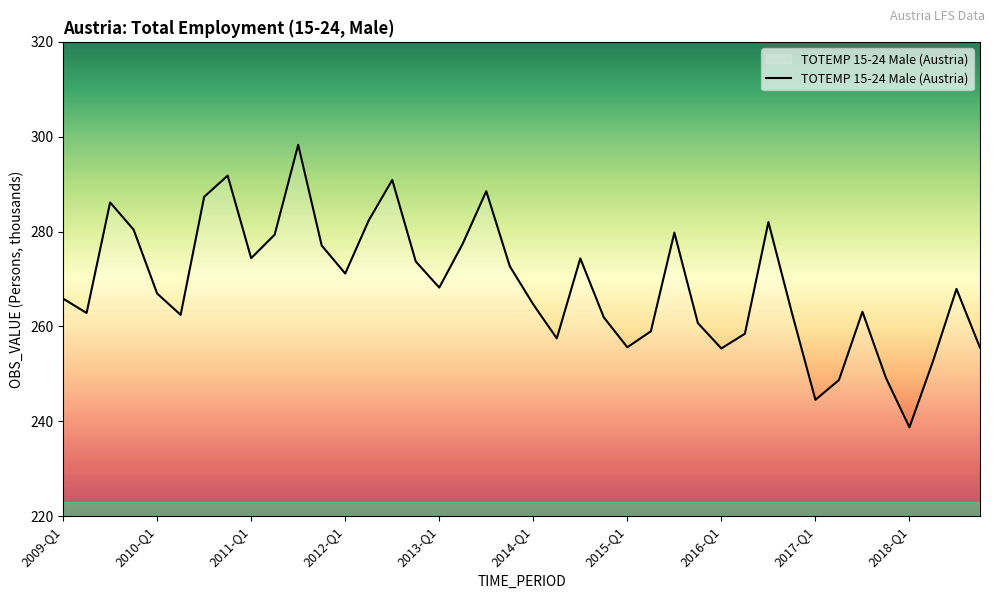

What is the greatest value displayed?

298.3